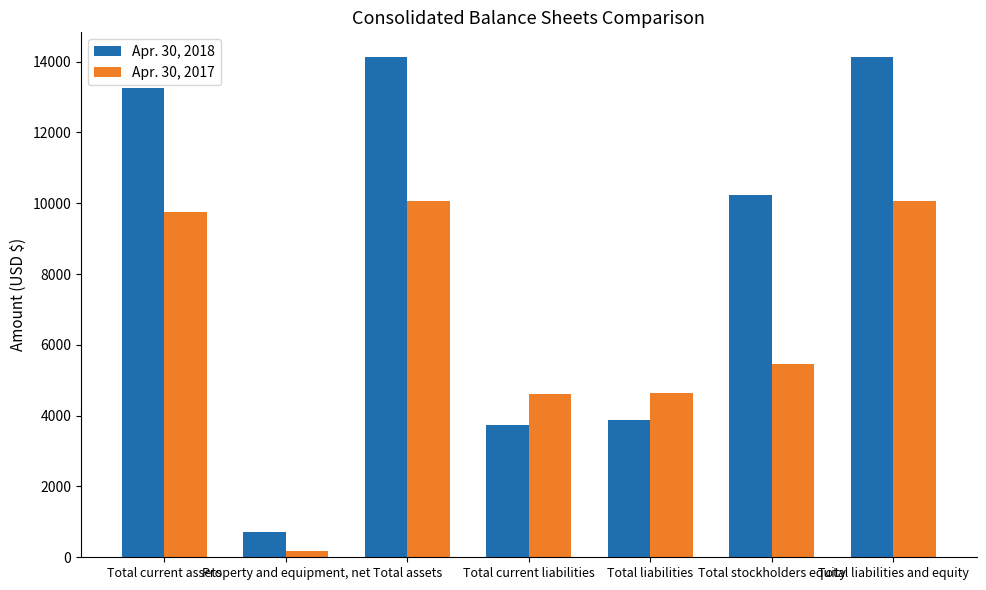

Is the value of Apr. 30, 2018 at Total stockholders equity greater than the value of Apr. 30, 2017 at Total current liabilities?

Yes